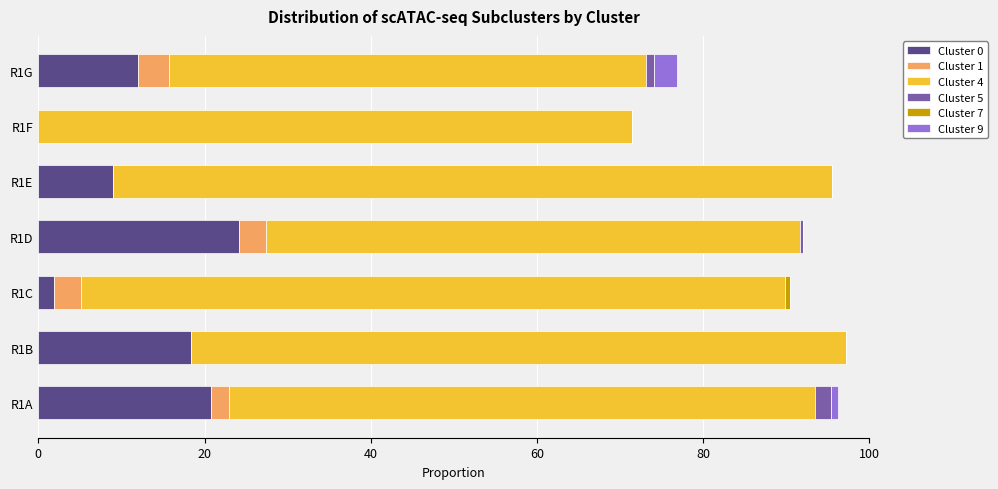

Reading left to right, transcribe all the data shown in this chart.

Cluster 0: 0.2	0.2	0.0	0.2	0.1	0.0	0.1
Cluster 1: 0.0	0.0	0.0	0.0	0.0	0.0	0.0
Cluster 4: 0.7	0.8	0.8	0.6	0.9	0.7	0.6
Cluster 5: 0.0	0.0	0.0	0.0	0.0	0.0	0.0
Cluster 7: 0.0	0.0	0.0	0.0	0.0	0.0	0.0
Cluster 9: 0.0	0.0	0.0	0.0	0.0	0.0	0.0